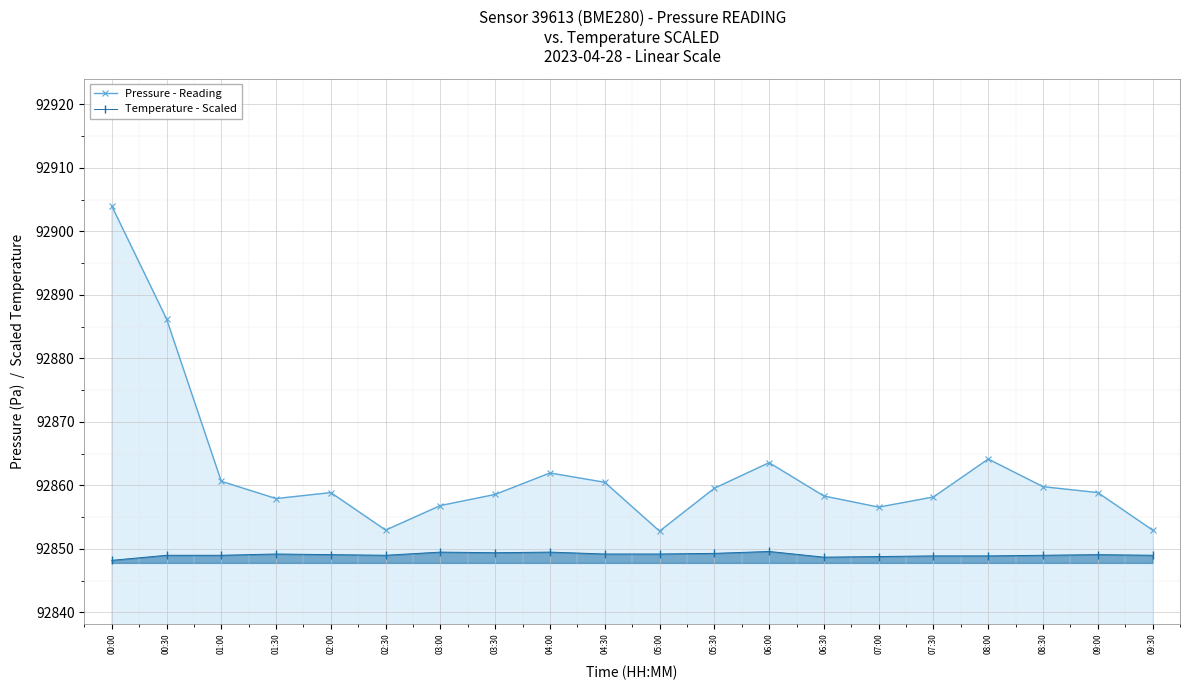

What is the label of the 12th point from the left?

05:30